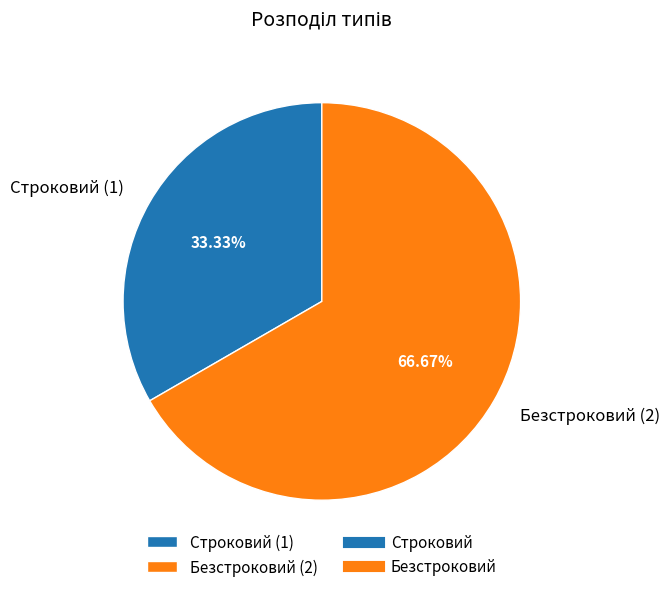

How much of the chart is everything except Безстроковий?

33.3%